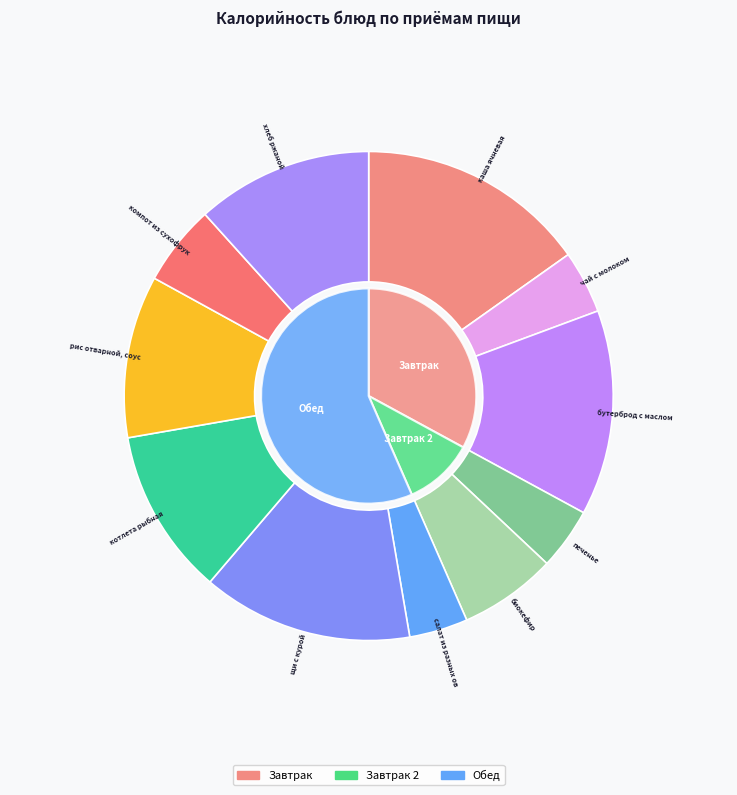

How many segments does this pie chart have?

11